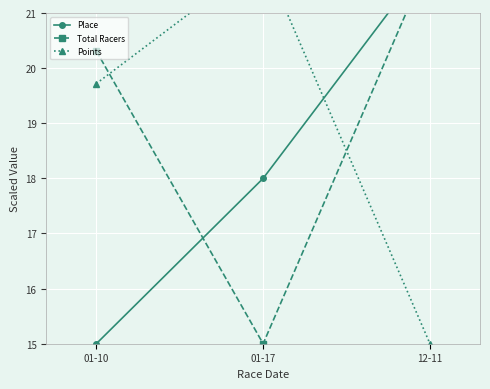

What is the label of the 3rd point from the right?

01-10